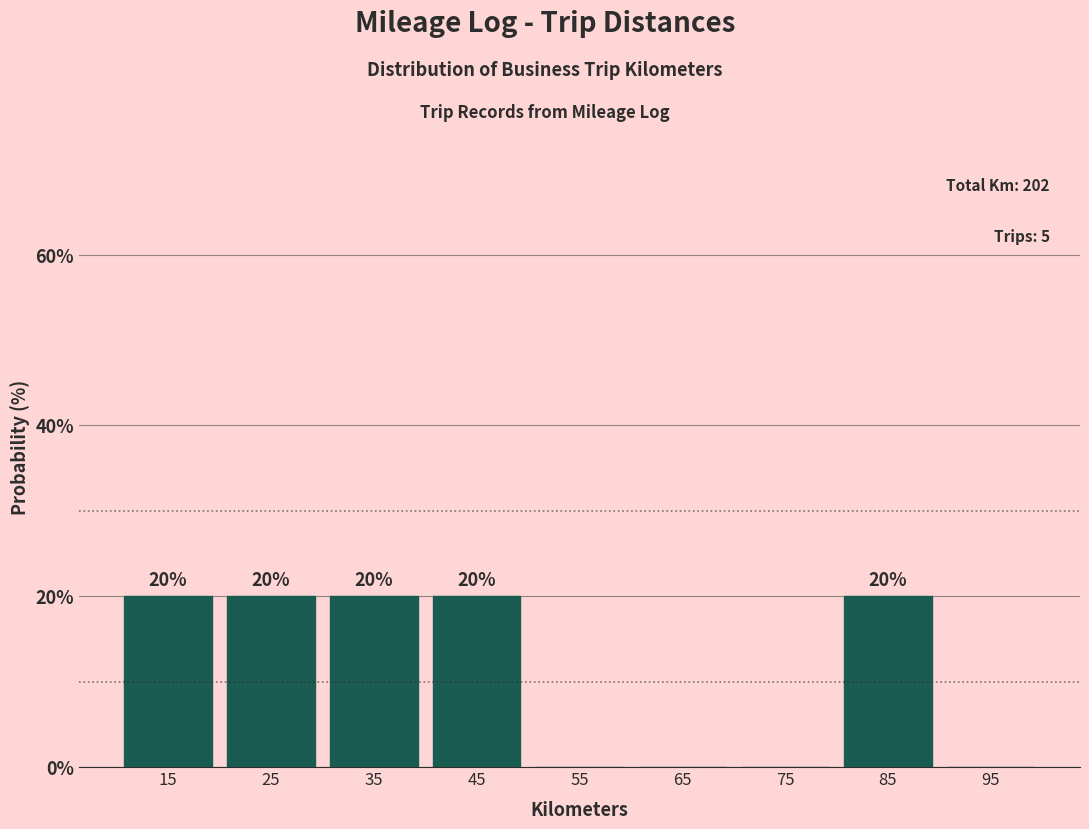

Reading right to left, what are all the values shown in this chart?

95=0	85=20	75=0	65=0	55=0	45=20	35=20	25=20	15=20